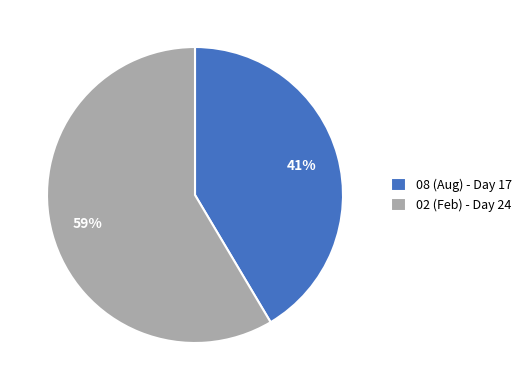

True or false: 02 accounts for 67% of the total.

False